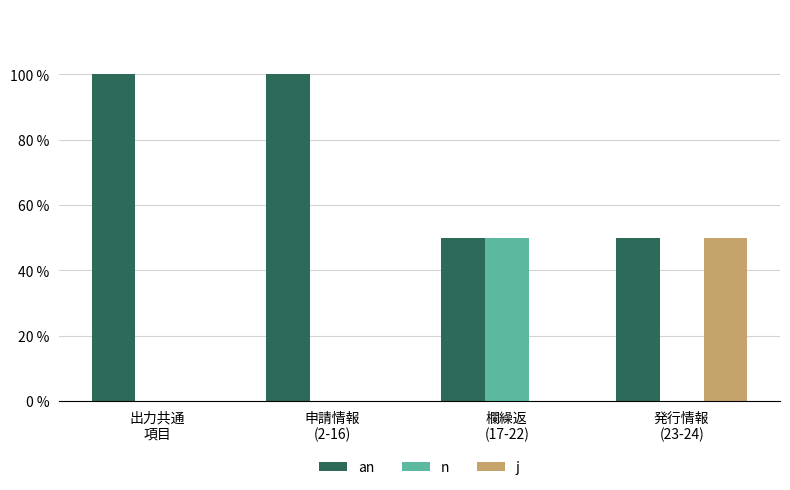

What is the sum of all an values?

300